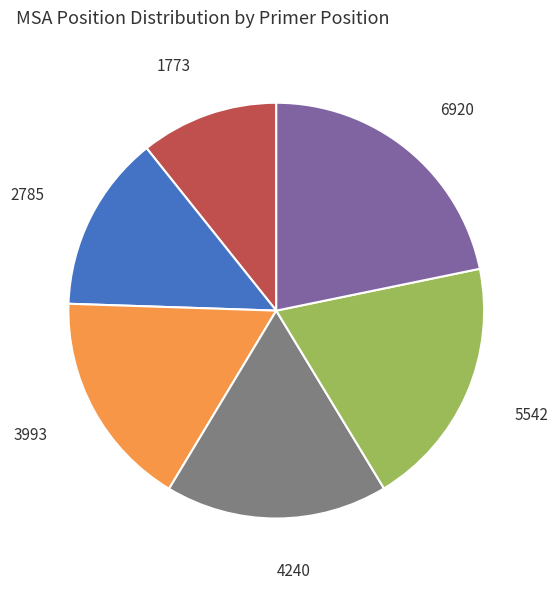

What is the ratio of the value at 4240 to the value at 6920?

0.8